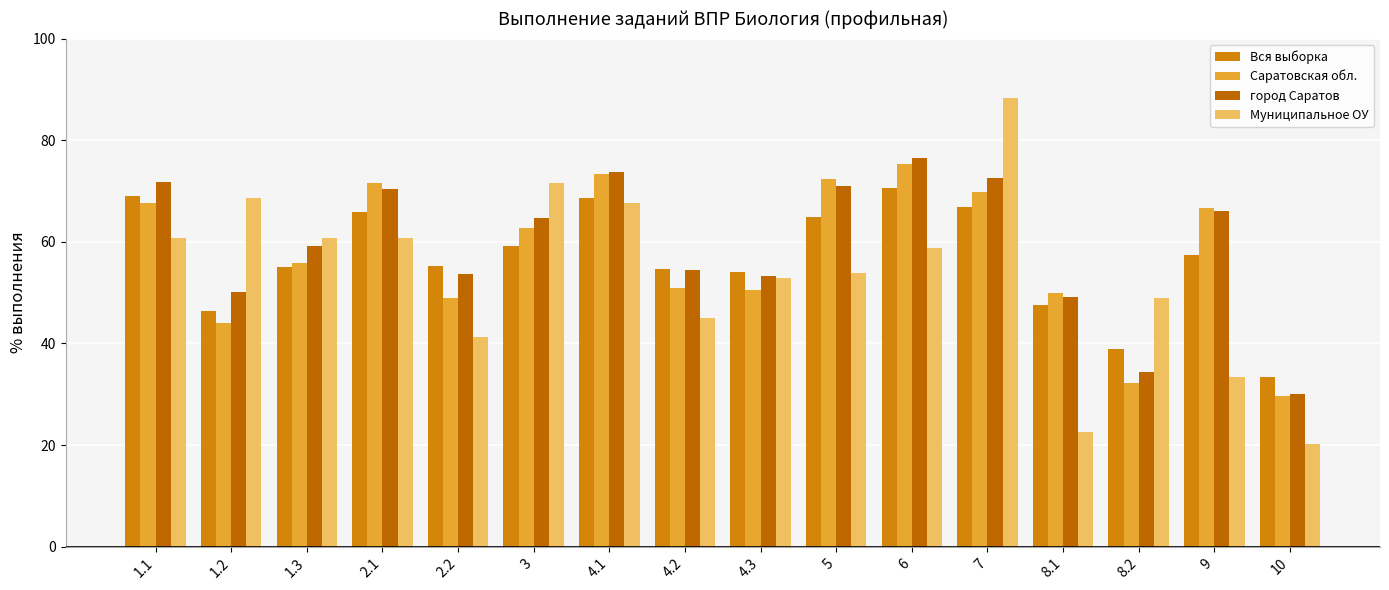

At which label does Саратовская обл. reach its minimum?

10